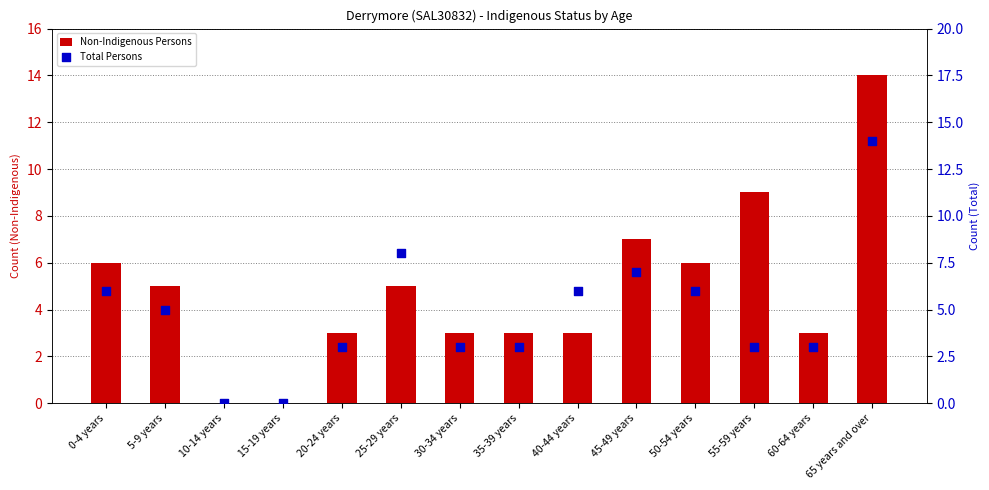

Which series has the largest total across all categories?

Non-Indigenous Persons